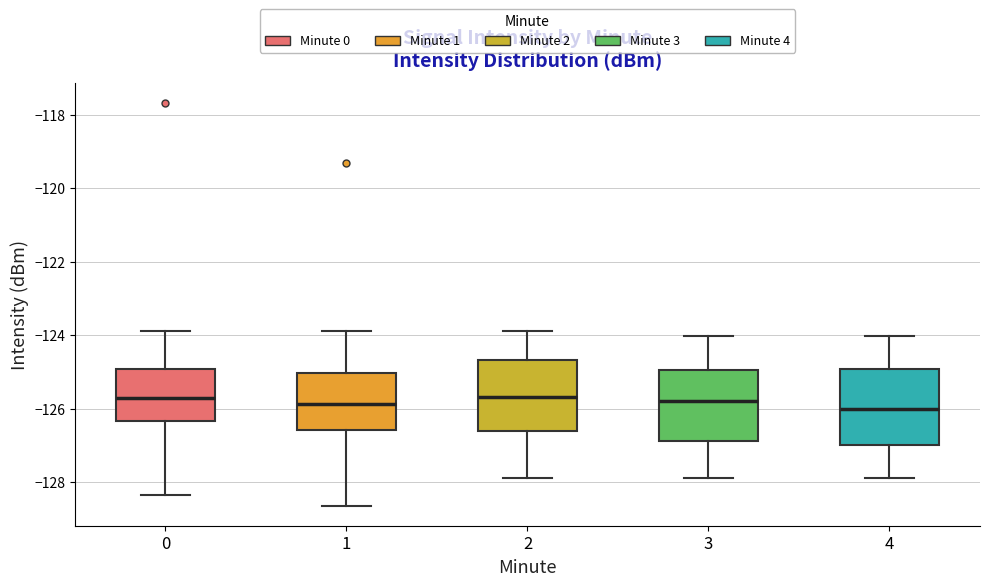

Where is the upper edge of the box at x = 2 on the y-axis? The values are not printed on the chart, so give them approximately, as read against the axis.

-124.6